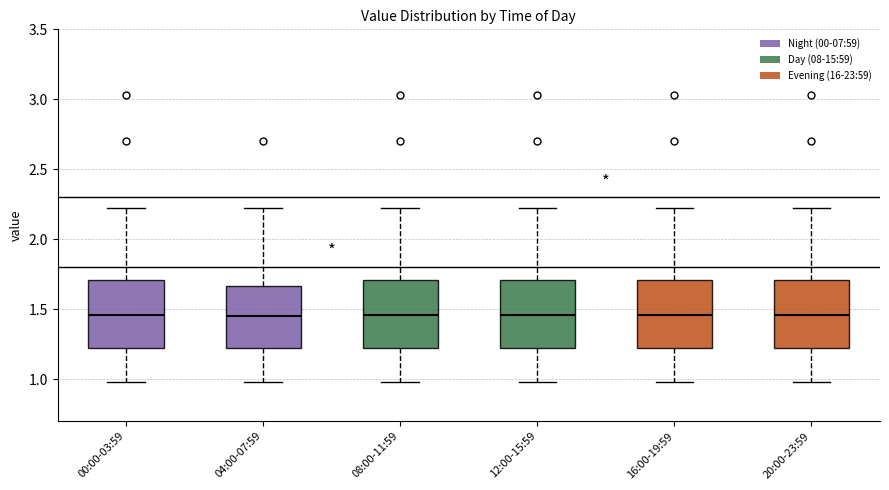

Reading left to right, transcribe this box plot: for each box, give where its median line is, the range the box spans, and where its two whiskers end, as read against the y-axis. The values are not printed on the chart, so give them approximately, as read against the axis.

00:00-03:59: median 1.45, box 1.20 to 1.70, whiskers 1.00 to 2.20
04:00-07:59: median 1.45, box 1.20 to 1.65, whiskers 1.00 to 2.20
08:00-11:59: median 1.45, box 1.20 to 1.70, whiskers 1.00 to 2.20
12:00-15:59: median 1.45, box 1.20 to 1.70, whiskers 1.00 to 2.20
16:00-19:59: median 1.45, box 1.20 to 1.70, whiskers 1.00 to 2.20
20:00-23:59: median 1.45, box 1.20 to 1.70, whiskers 1.00 to 2.20